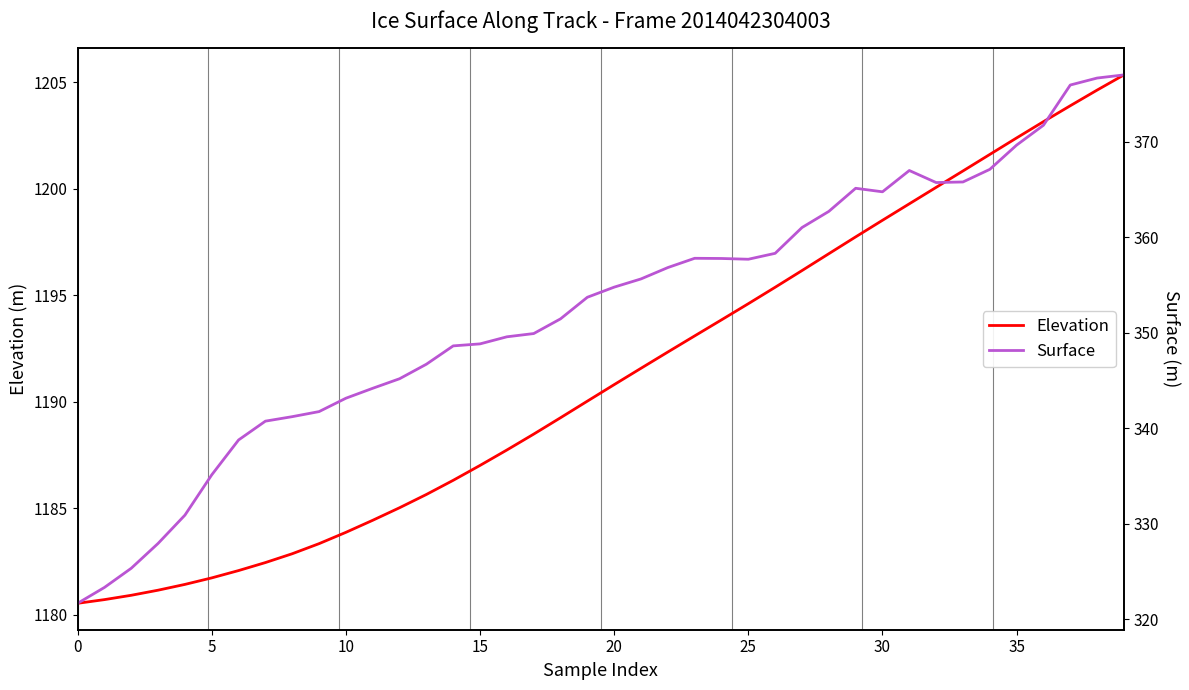

At which category does Surface reach its first local valley?

25